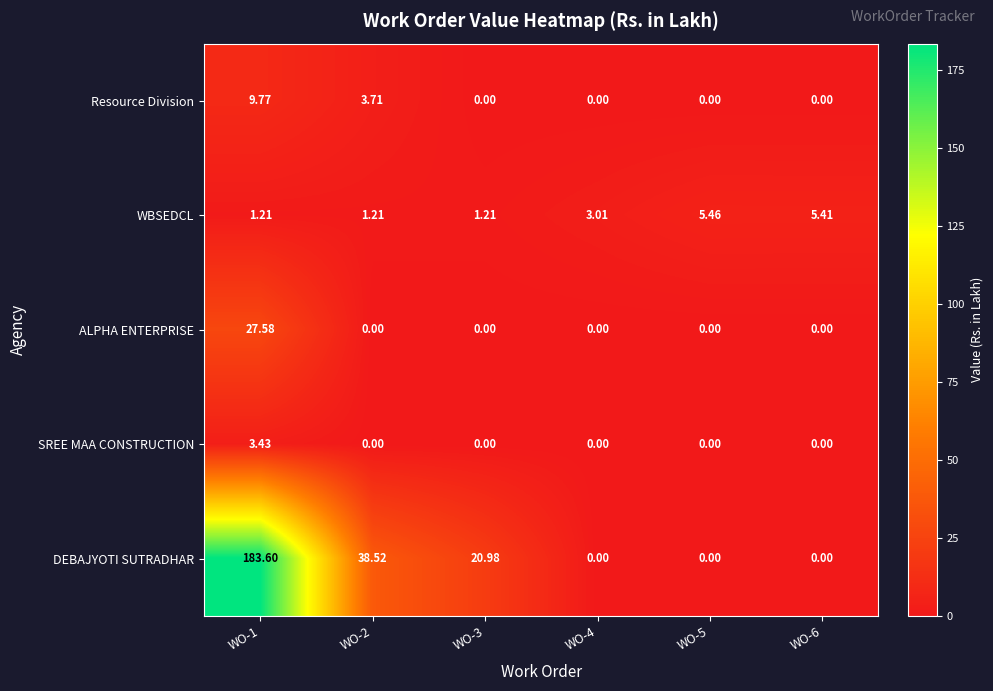

Between WO-3 and WO-6, which series saw the biggest shift?

DEBAJYOTI SUTRADHAR